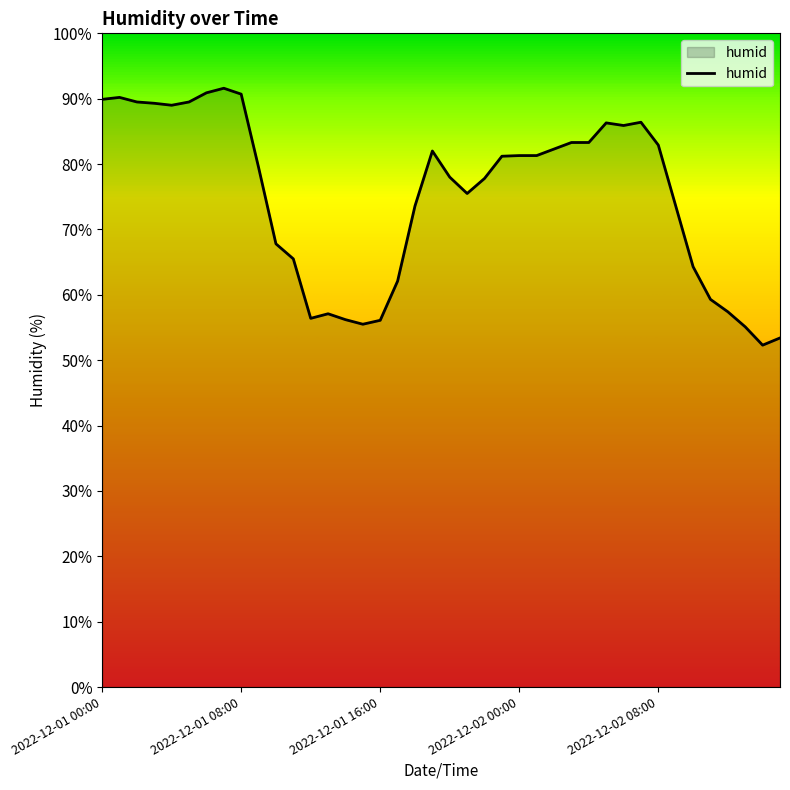

What is the difference between the maximum and minimum values?

39.3